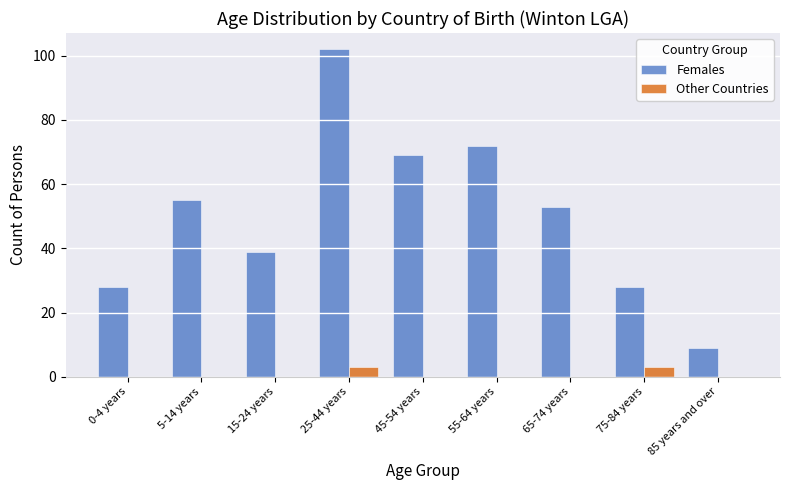

Reading left to right, what are all the values shown in this chart?

Females: 0-4 years=28	5-14 years=55	15-24 years=39	25-44 years=102	45-54 years=69	55-64 years=72	65-74 years=53	75-84 years=28	85 years and over=9
Other Countries: 0-4 years=0	5-14 years=0	15-24 years=0	25-44 years=3	45-54 years=0	55-64 years=0	65-74 years=0	75-84 years=3	85 years and over=0